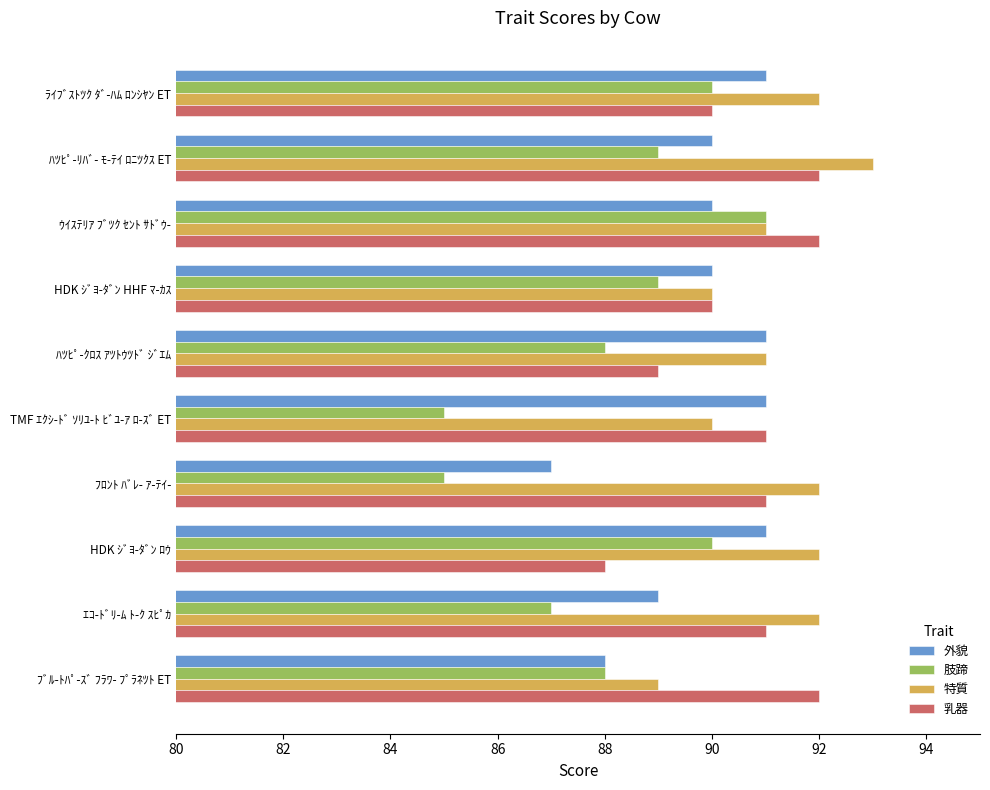

What value does the 乳器 series have at ﾌﾛﾝﾄ ﾊﾞﾚ- ｱ-ﾃｲ-?

91